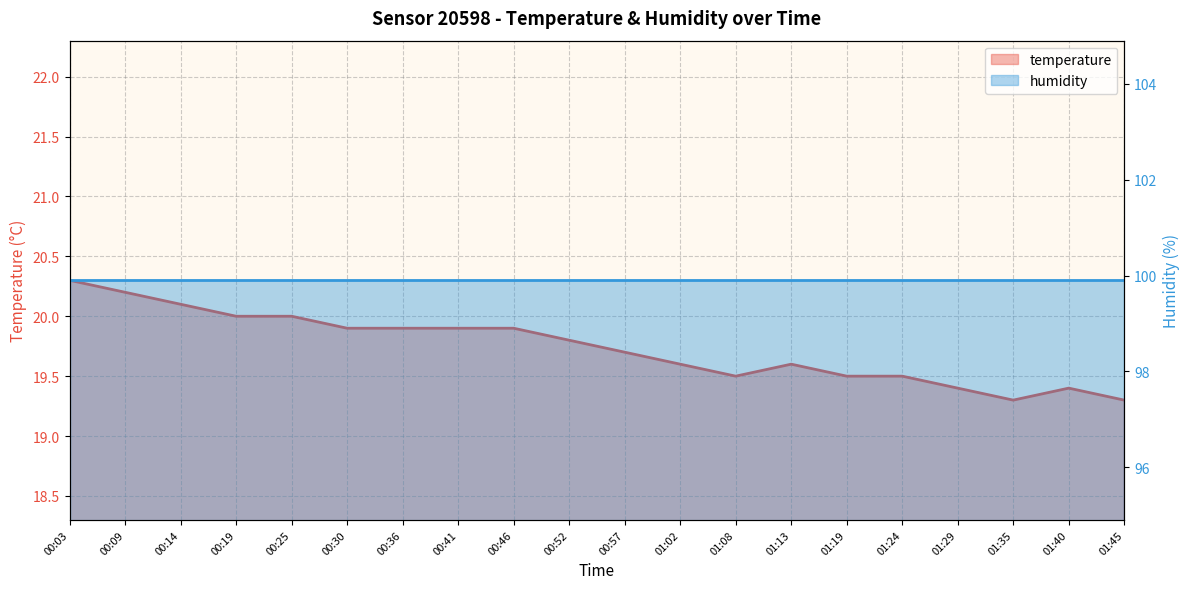

What is the change in value from 00:52 to 01:24?

-0.3